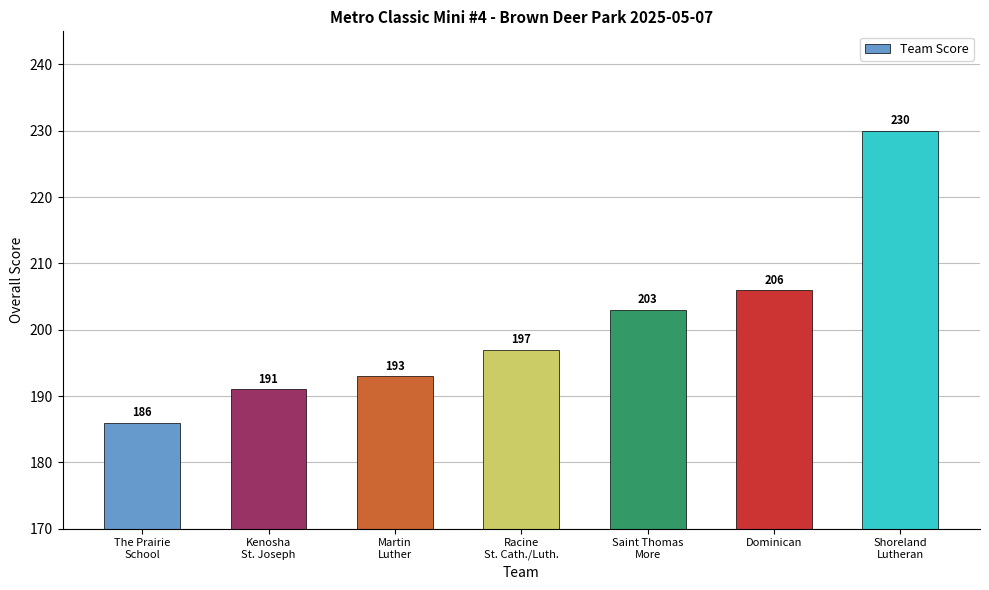

What is the change in value from Saint Thomas
More to Dominican?

+3